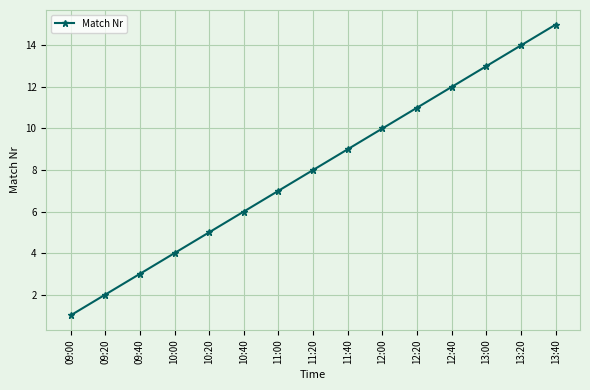

Reading right to left, extract all data points from this chart.

15	14	13	12	11	10	9	8	7	6	5	4	3	2	1